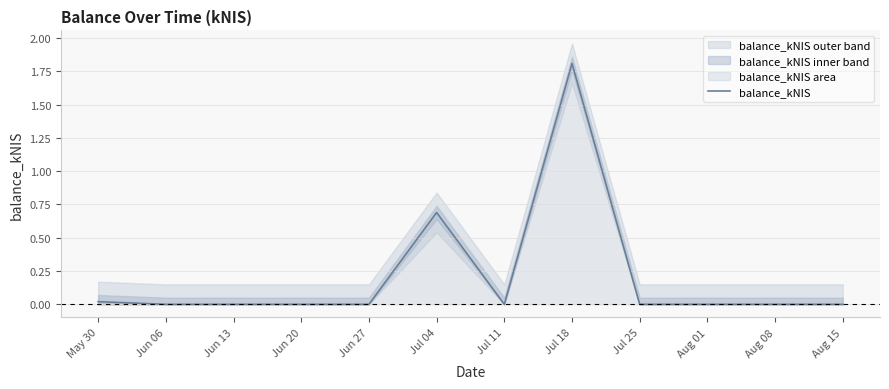

How many points are higher than both their immediate neighbors (excluding endpoints)?

2